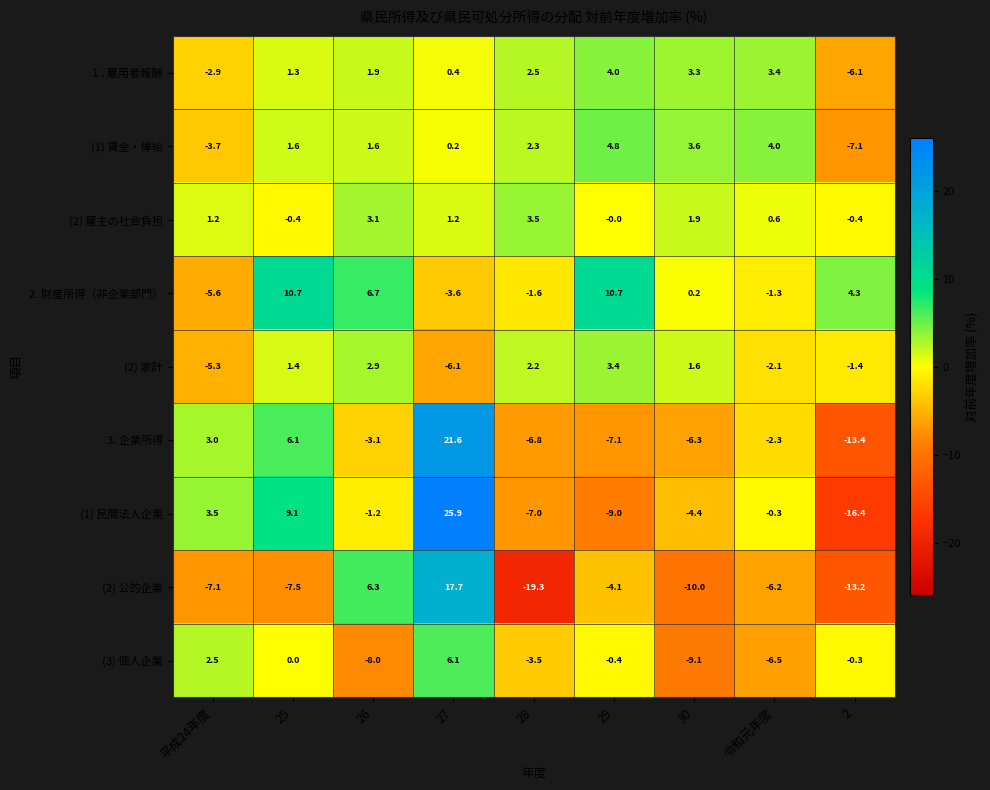

What is the sum of the 3. 企業所得 values at 平成24年度 and 2?

-10.4